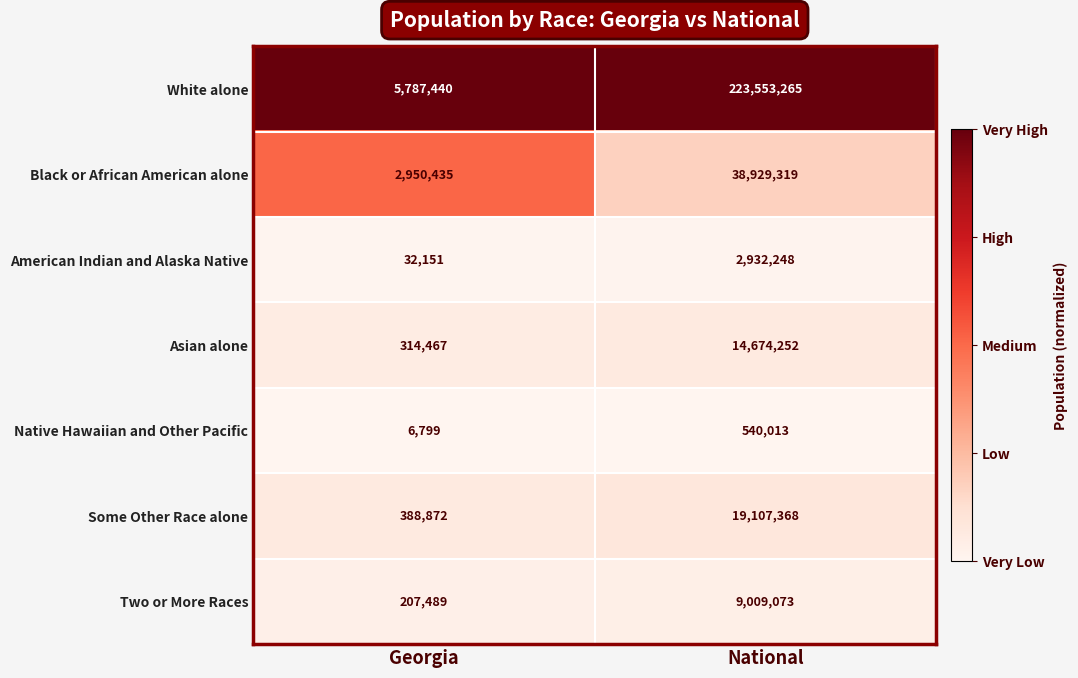

Which series changed the most between Georgia and National?

White alone